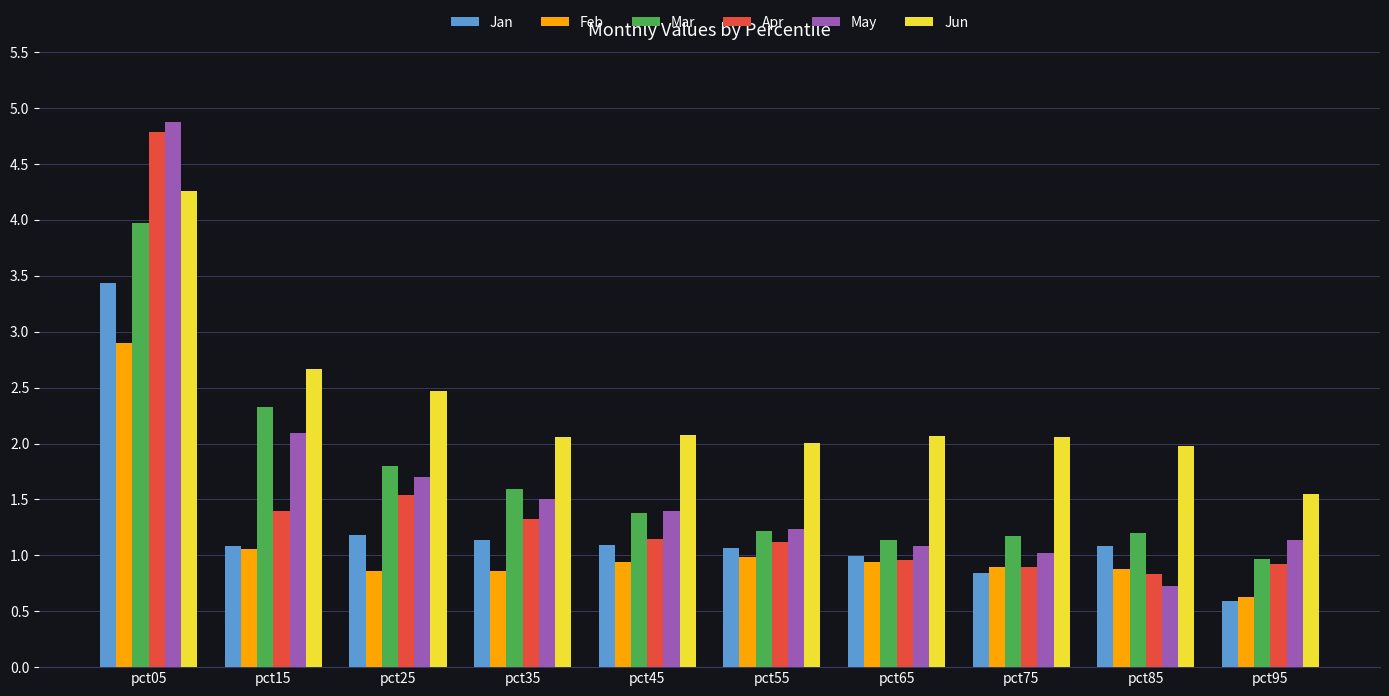

What are all the series names shown in the legend?

Jan, Feb, Mar, Apr, May, Jun